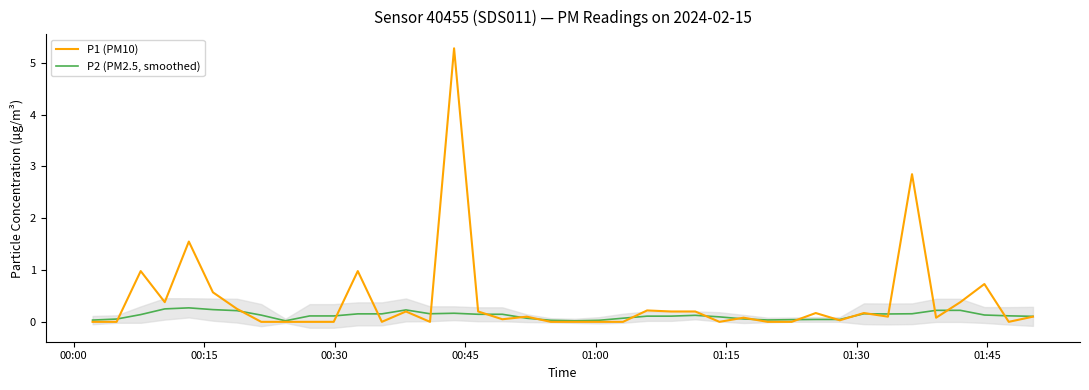

Which series ends up on top after the final intersection of P2 (PM2.5, smoothed) and P1 (PM10)?

P2 (PM2.5, smoothed)